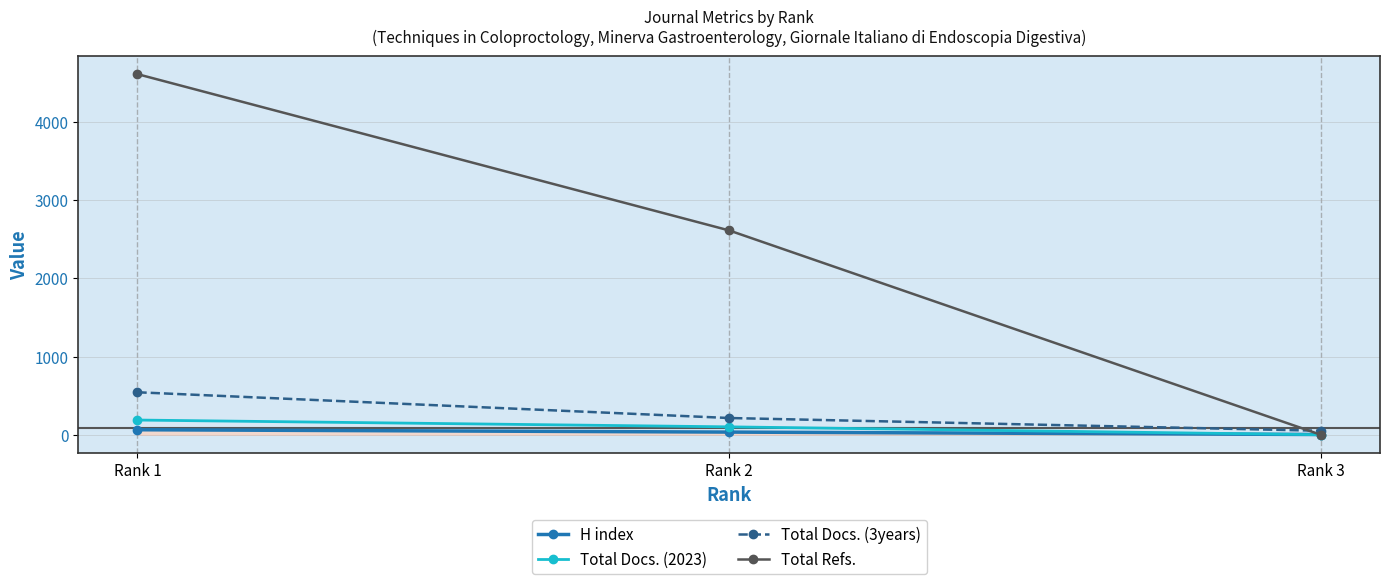

What is the value of the H index point at the 1st from the left?

64